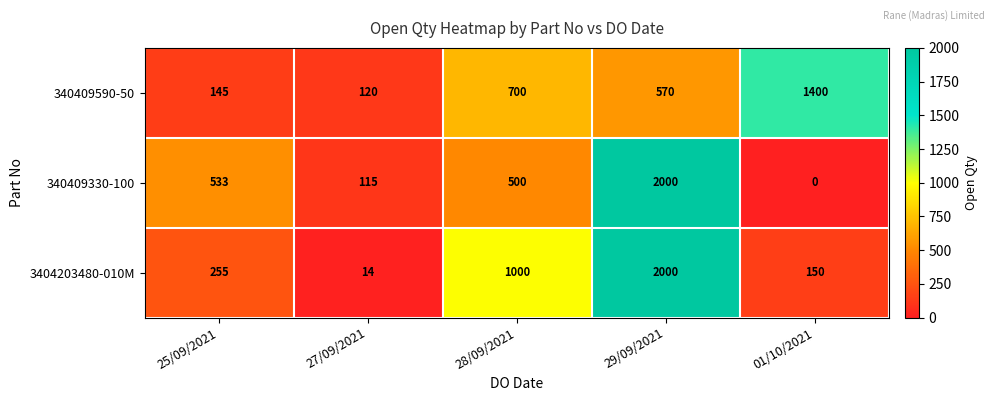

Which series changed the most between 27/09/2021 and 28/09/2021?

3404203480-010M